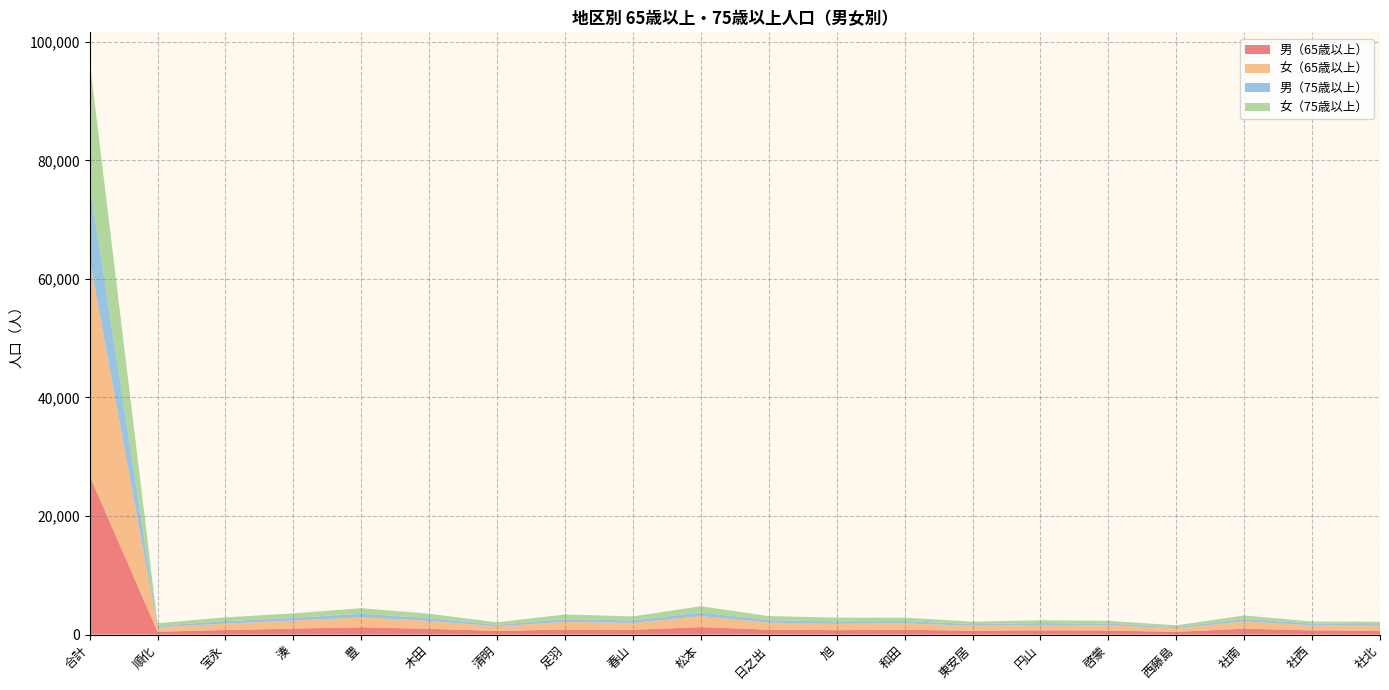

Reading right to left, what are all the values shown in this chart?

男（65歳以上）: 659	711	994	463	686	721	654	812	747	827	1253	810	852	620	973	1223	1003	763	488	26779
女（65歳以上）: 832	850	1233	591	871	898	839	1080	1075	1190	1873	1164	1293	779	1336	1697	1350	1087	744	36516
男（75歳以上）: 266	288	393	202	291	320	269	391	408	416	613	414	453	258	455	583	472	408	254	12804
女（75歳以上）: 409	353	606	309	474	469	421	574	630	684	1048	675	799	405	757	944	759	646	432	20675